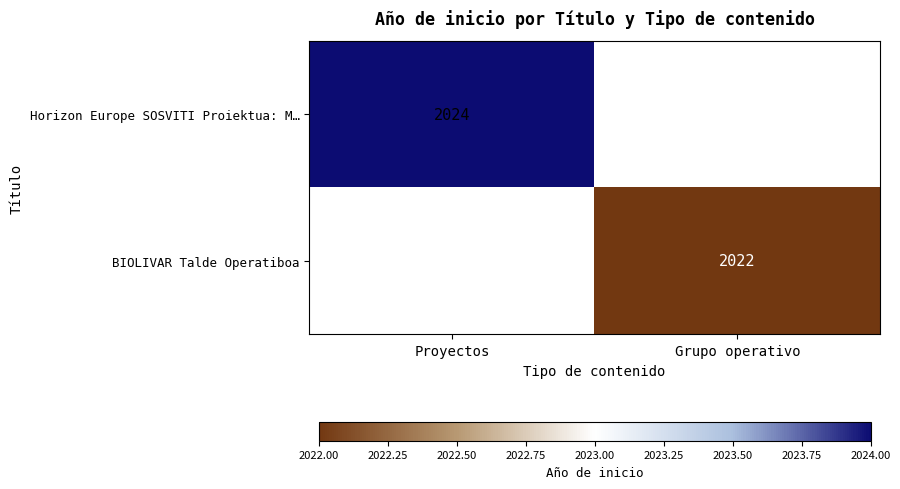

True or false: BIOLIVAR Talde Operatiboa has a value of 1145 at Grupo operativo.

False